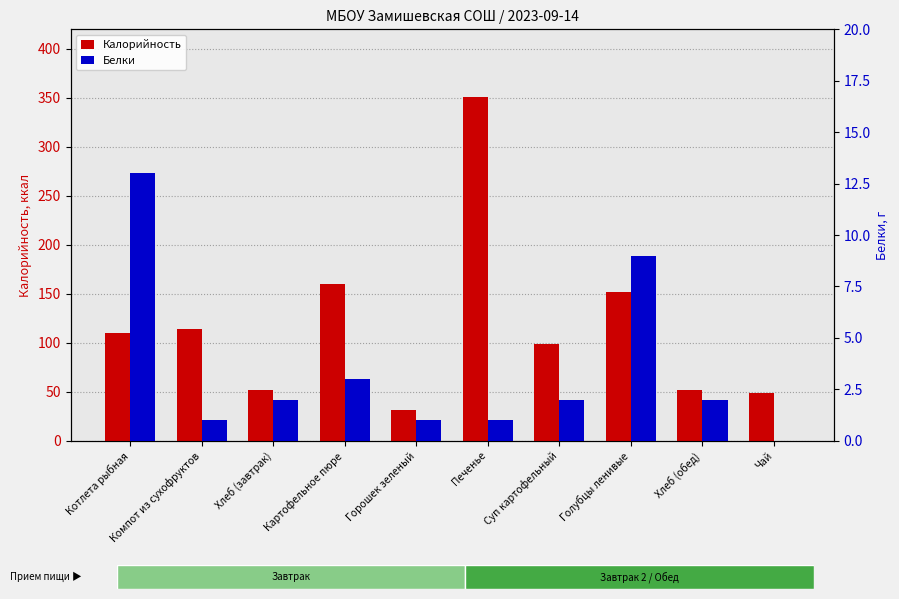

What is the sum of the Калорийность values at Суп картофельный and Горошек зеленый?

130.0